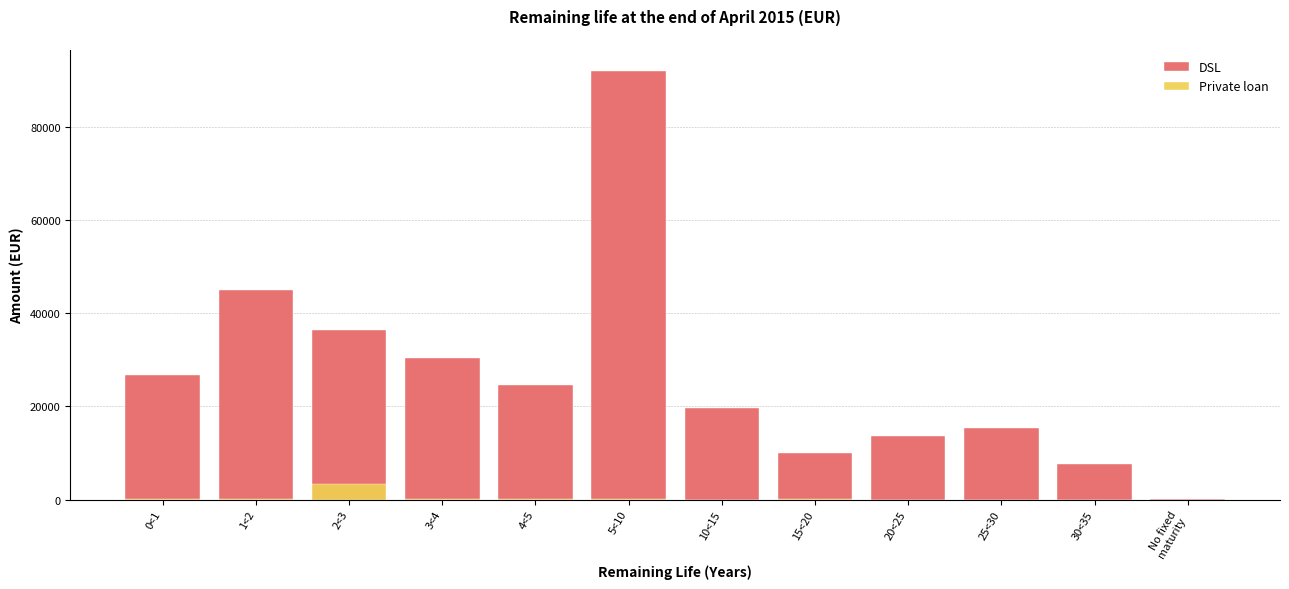

Which series has the largest total across all categories?

DSL